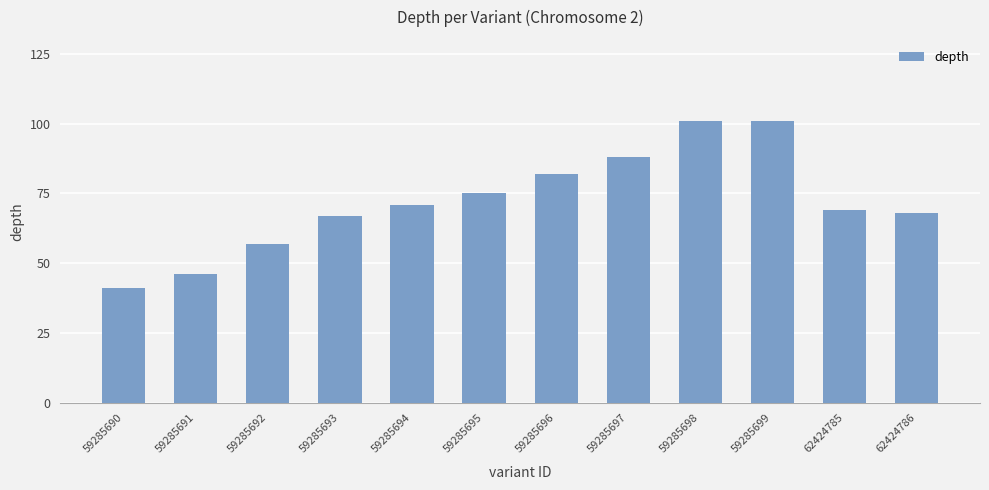

True or false: the data shows 41 at 59285690.

True